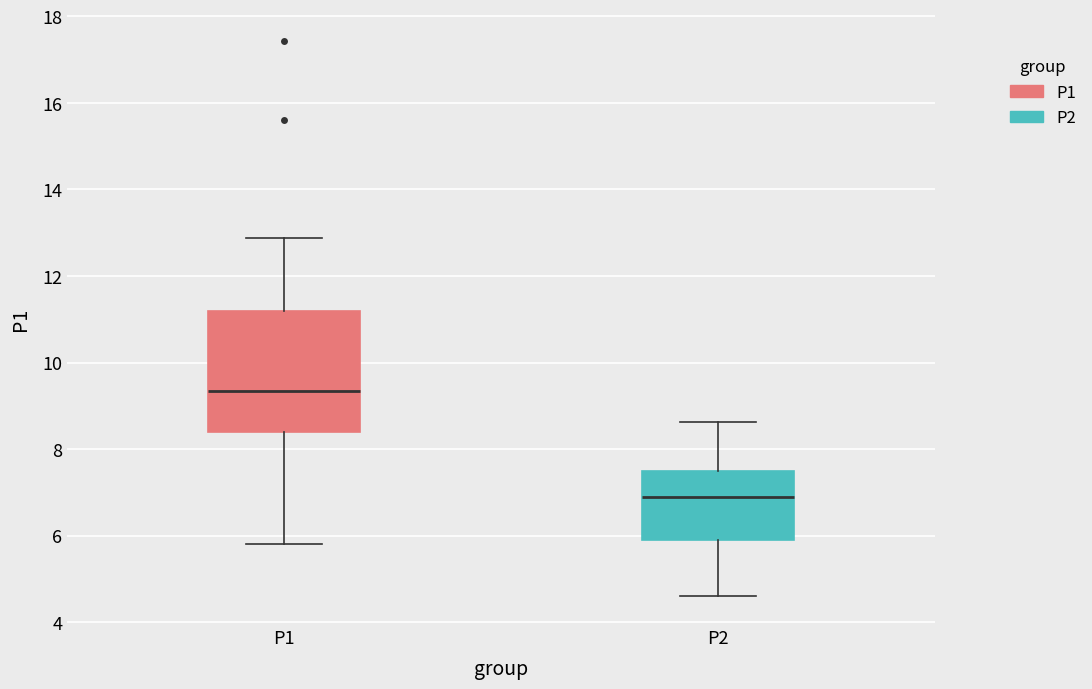

Comparing the boxes themselves (not the whiskers), which one is the tallest?

P1